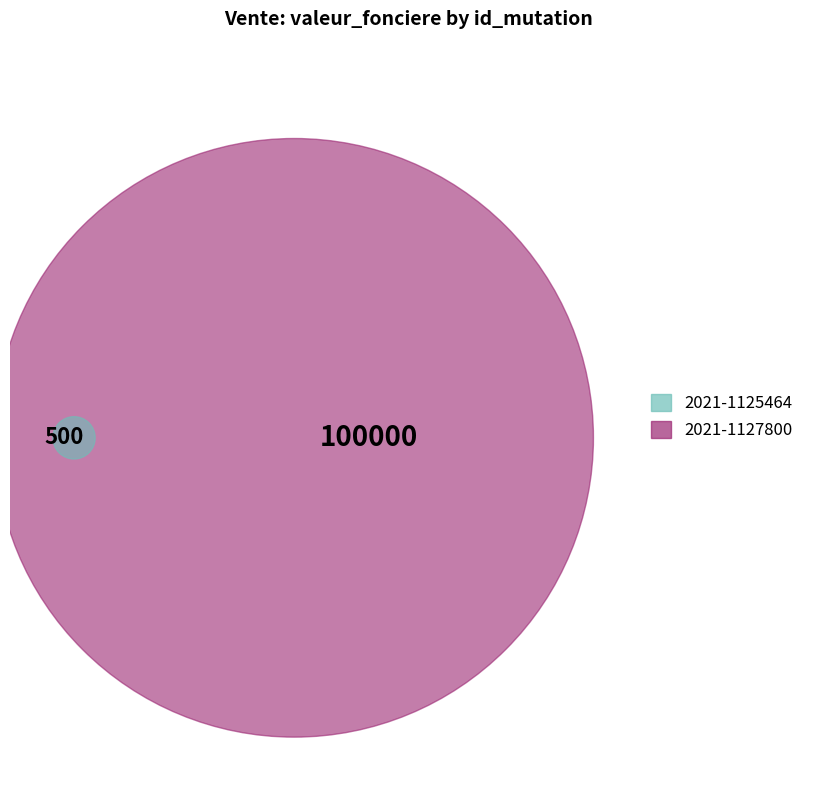

To the nearest percent, what percentage of the pie is 2021-1127800?

100%